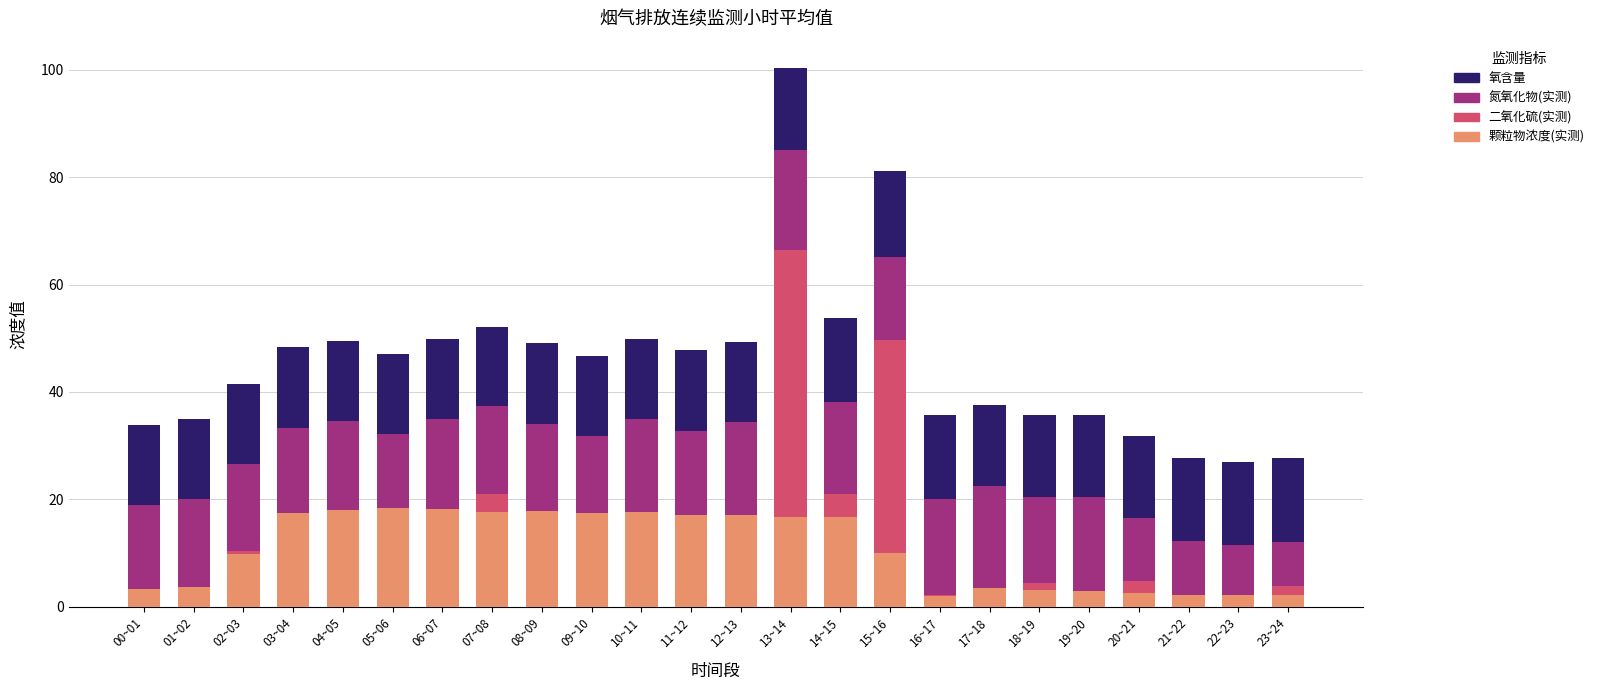

What is the highest value of the 颗粒物浓度(实测) series?

18.3